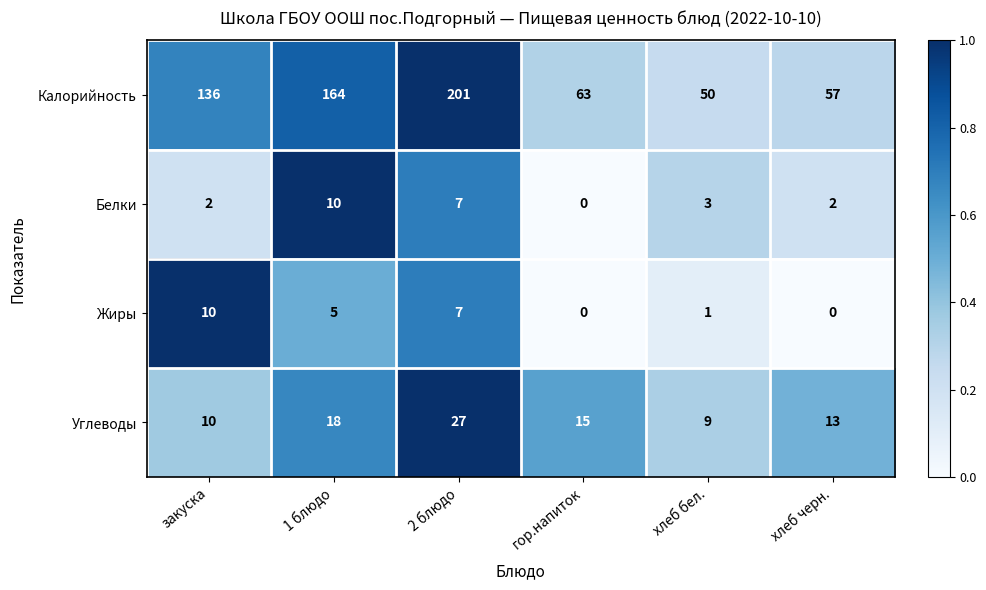

What is the difference between the maximum and minimum values in the Углеводы series?

18